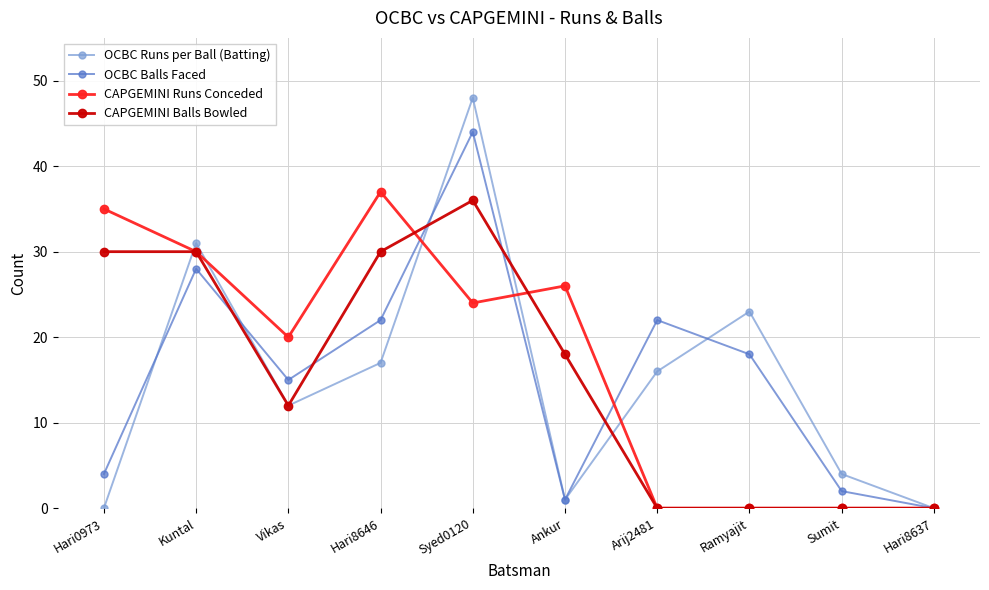

What is the spread (max minus min) of values at Hari0973?

35